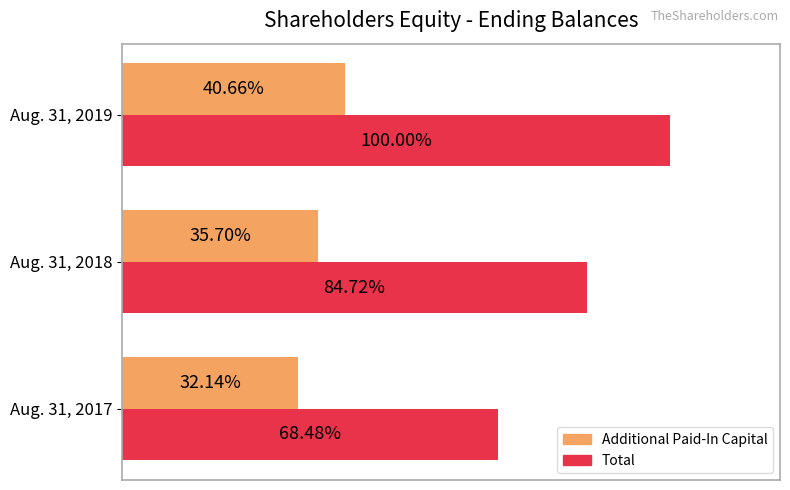

List the series in order of their overall mean, lowest first.

Additional Paid-In Capital, Total